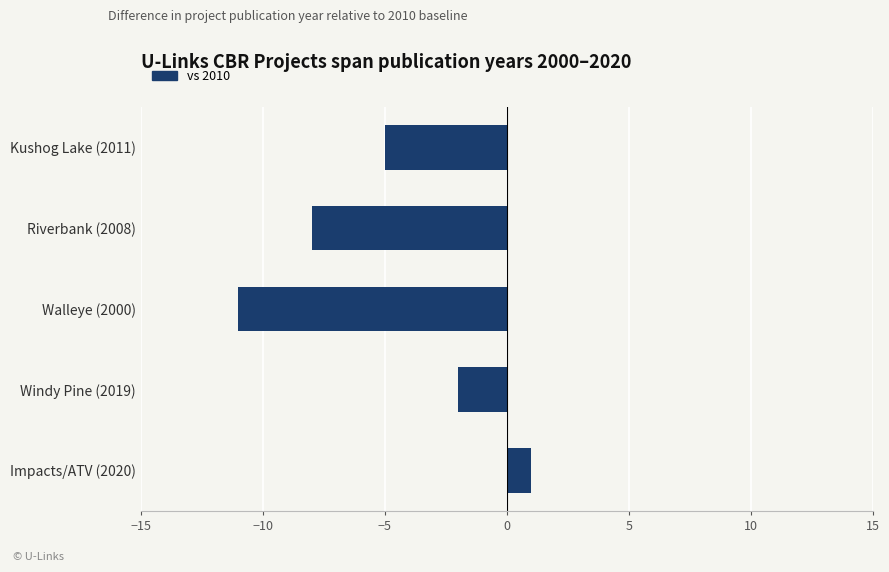

How many values are between -8 and -2?

3